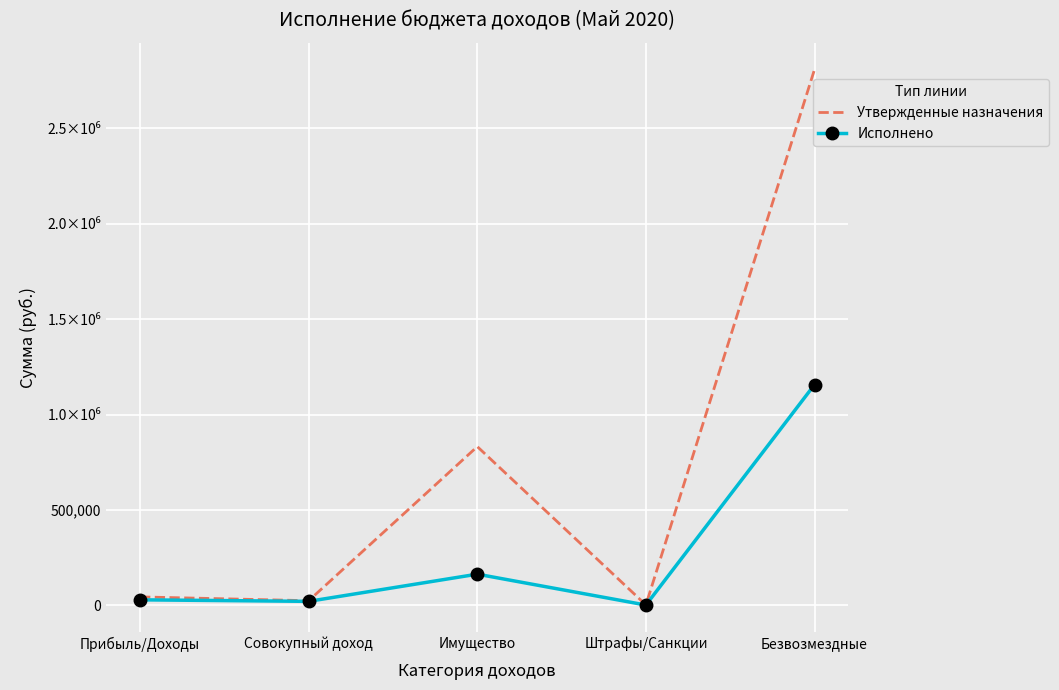

What is the maximum value shown in the chart?

2806913.7